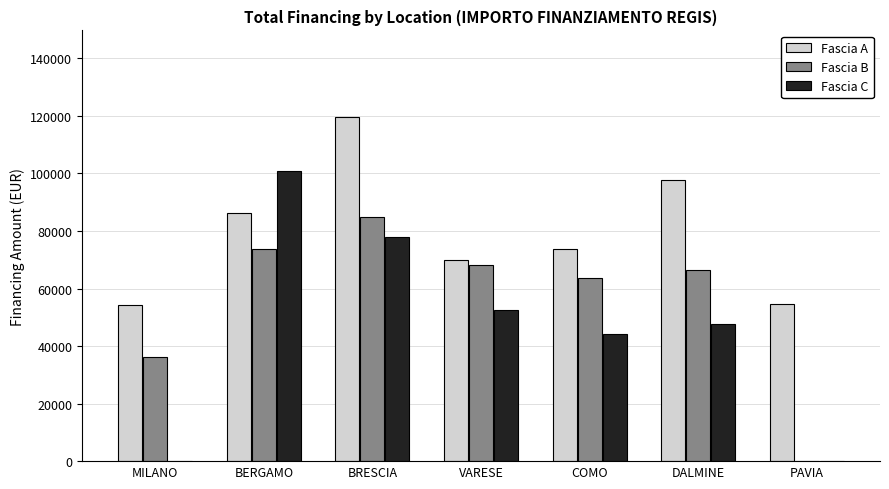

The Fascia C series shows 100847.1 at BERGAMO. True or false?

True